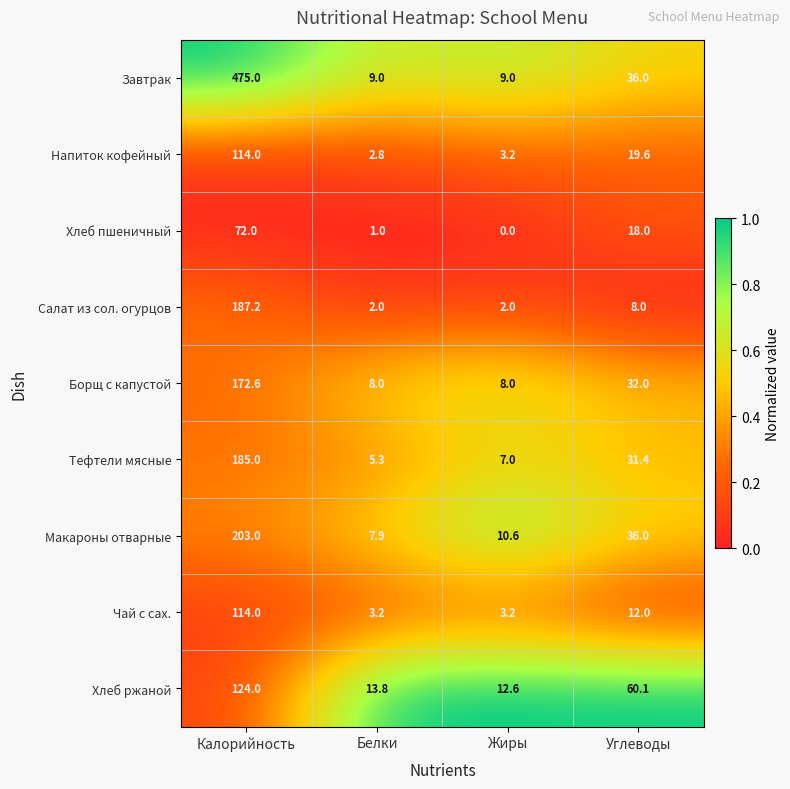

Read the Завтрак value at Углеводы.

36.0